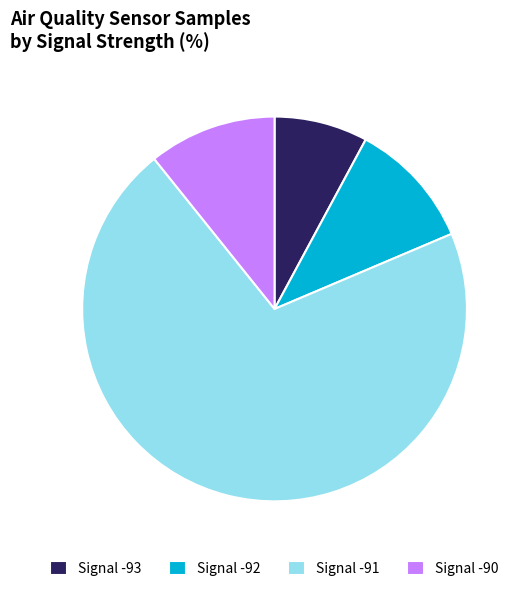

Is it true that Signal -92 is 23% of the pie?

False